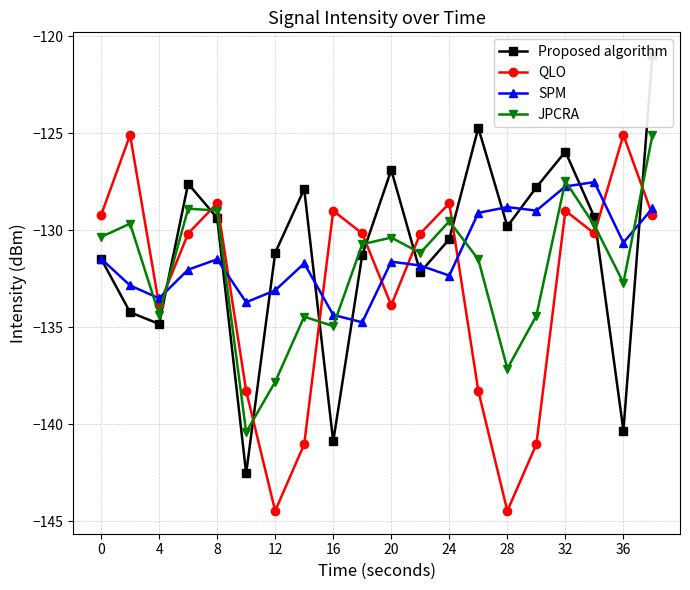

What are all the series names shown in the legend?

Proposed algorithm, QLO, SPM, JPCRA